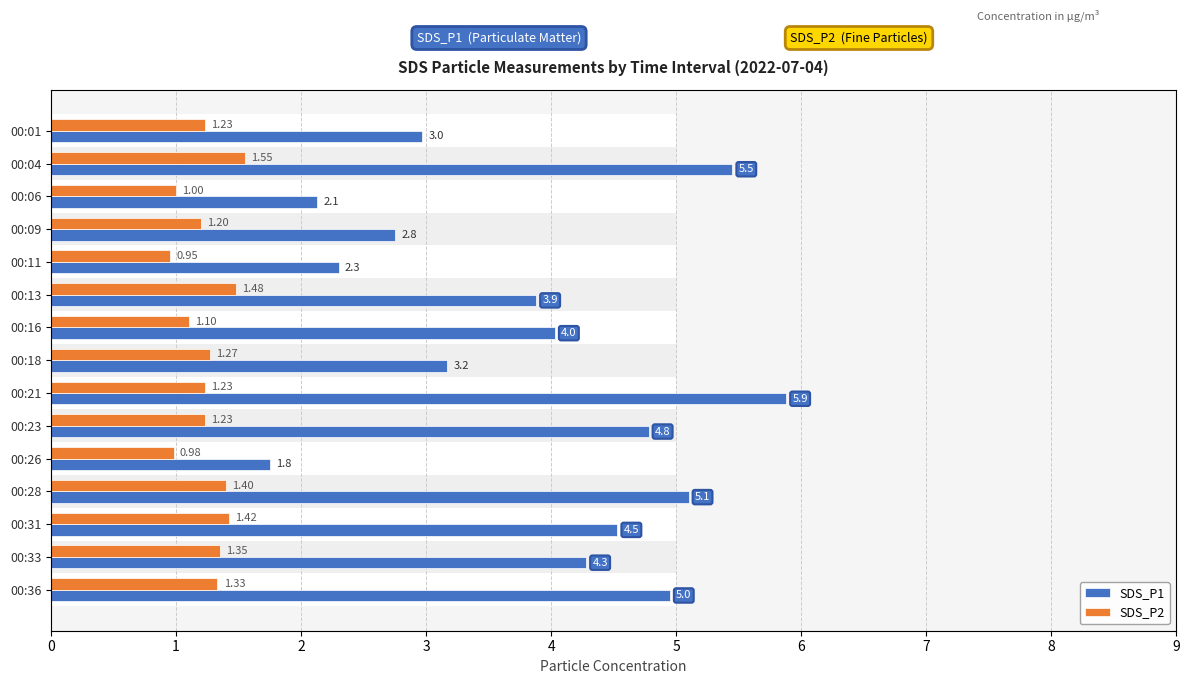

What are all the series names shown in the legend?

SDS_P1, SDS_P2